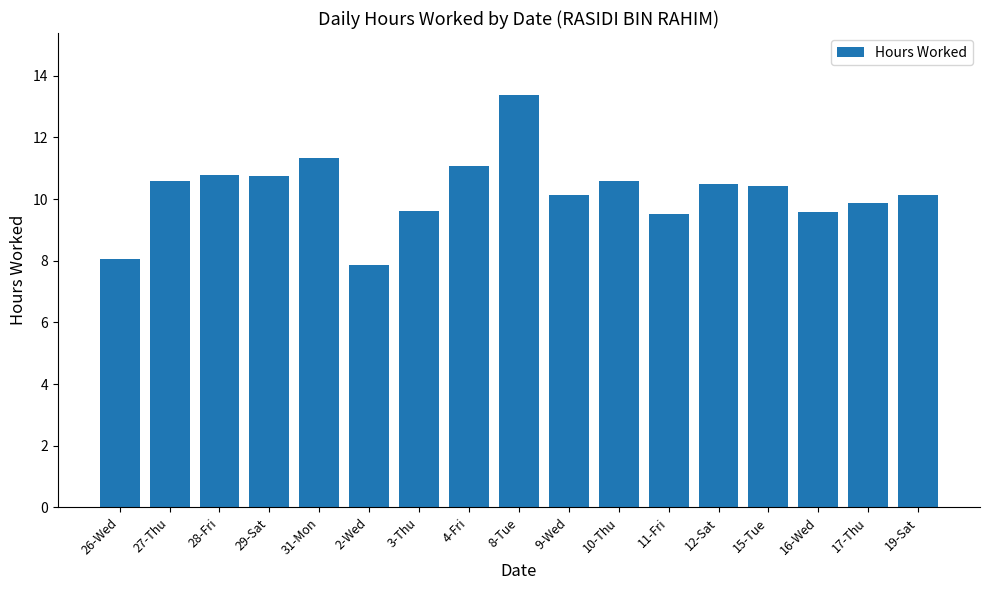

What is the maximum value shown in the chart?

13.4